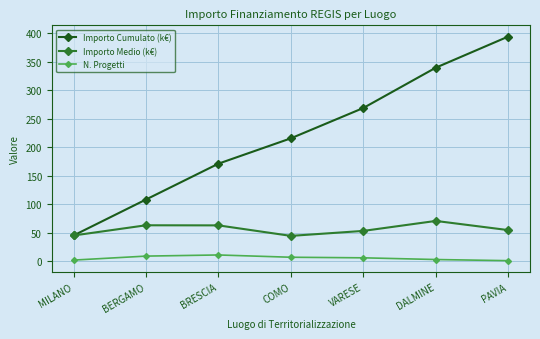

Which series has the largest range (max minus min)?

Importo Cumulato (k€)